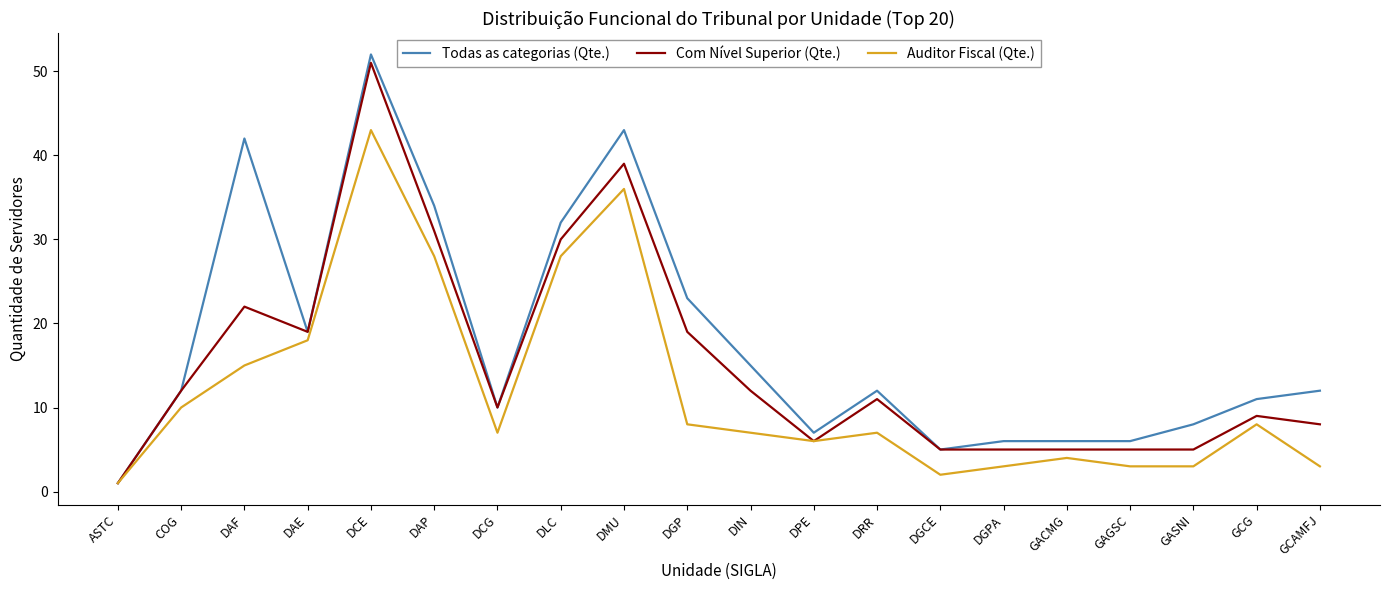

At DAP, list the series in order from smallest to largest.

Auditor Fiscal (Qte.), Com Nível Superior (Qte.), Todas as categorias (Qte.)